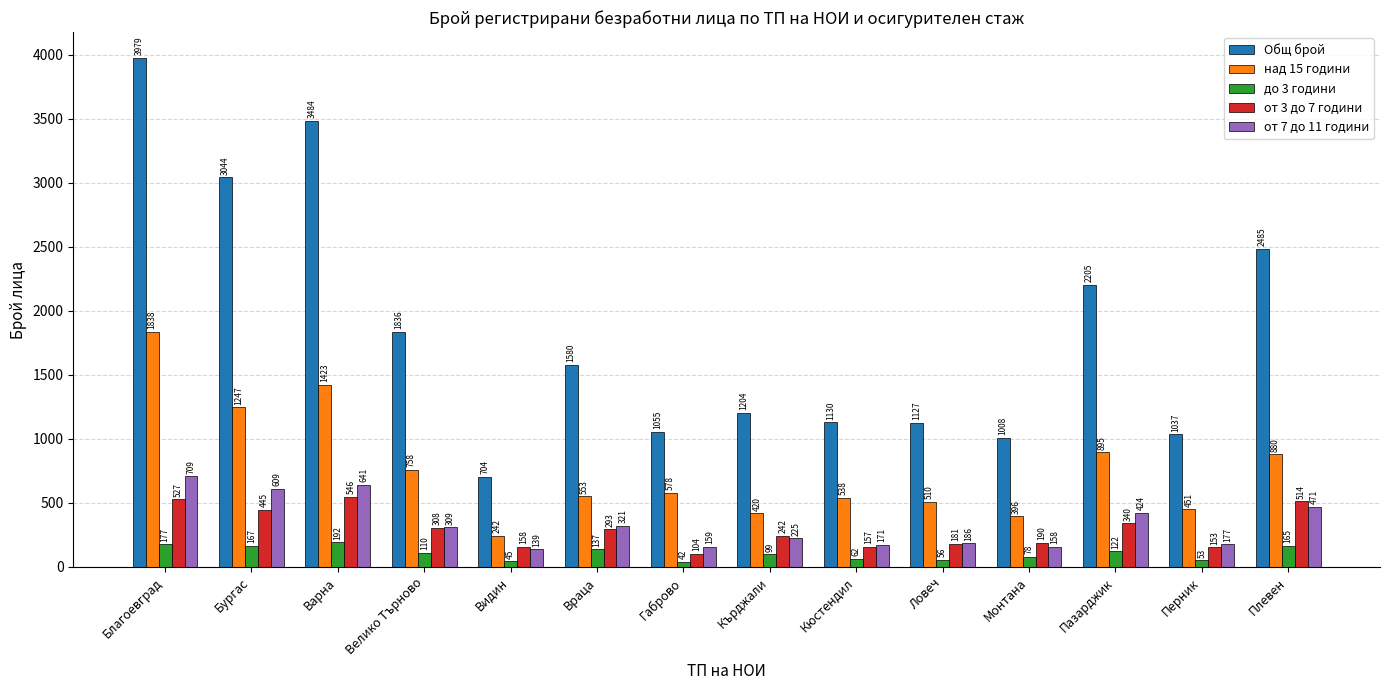

What is the difference between the maximum and minimum values in the от 3 до 7 години series?

442